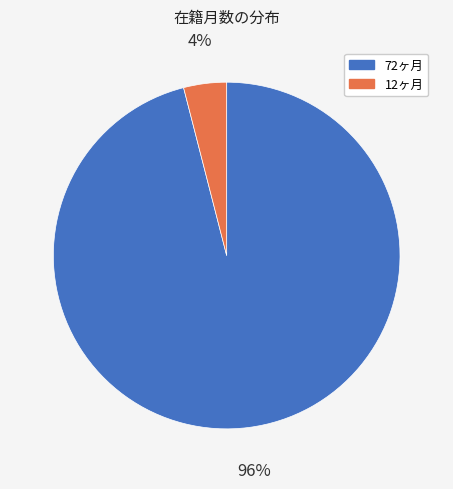

How many segments does this pie chart have?

2